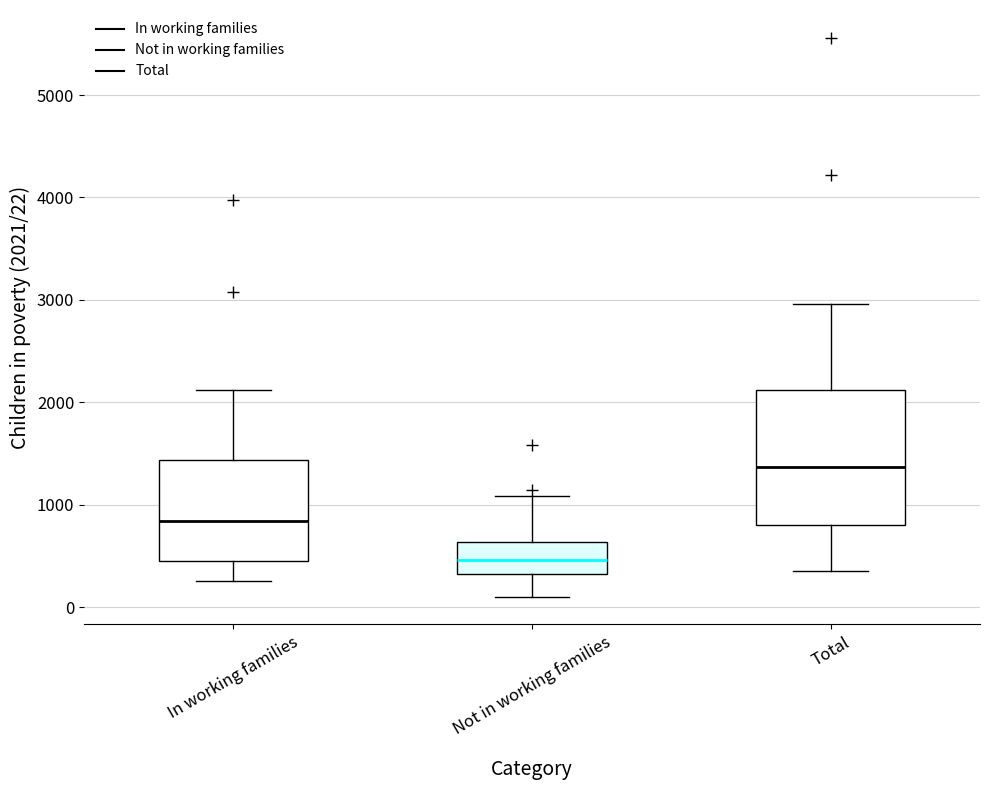

Reading left to right, read every box against the y-axis: the position of its median line, the range the box covers, and the ends of its whiskers. The values are not printed on the chart, so give them approximately, as read against the axis.

In working families: median 800, box 500 to 1400, whiskers 300 to 2100
Not in working families: median 500, box 300 to 600, whiskers 100 to 1100
Total: median 1400, box 800 to 2100, whiskers 400 to 3000